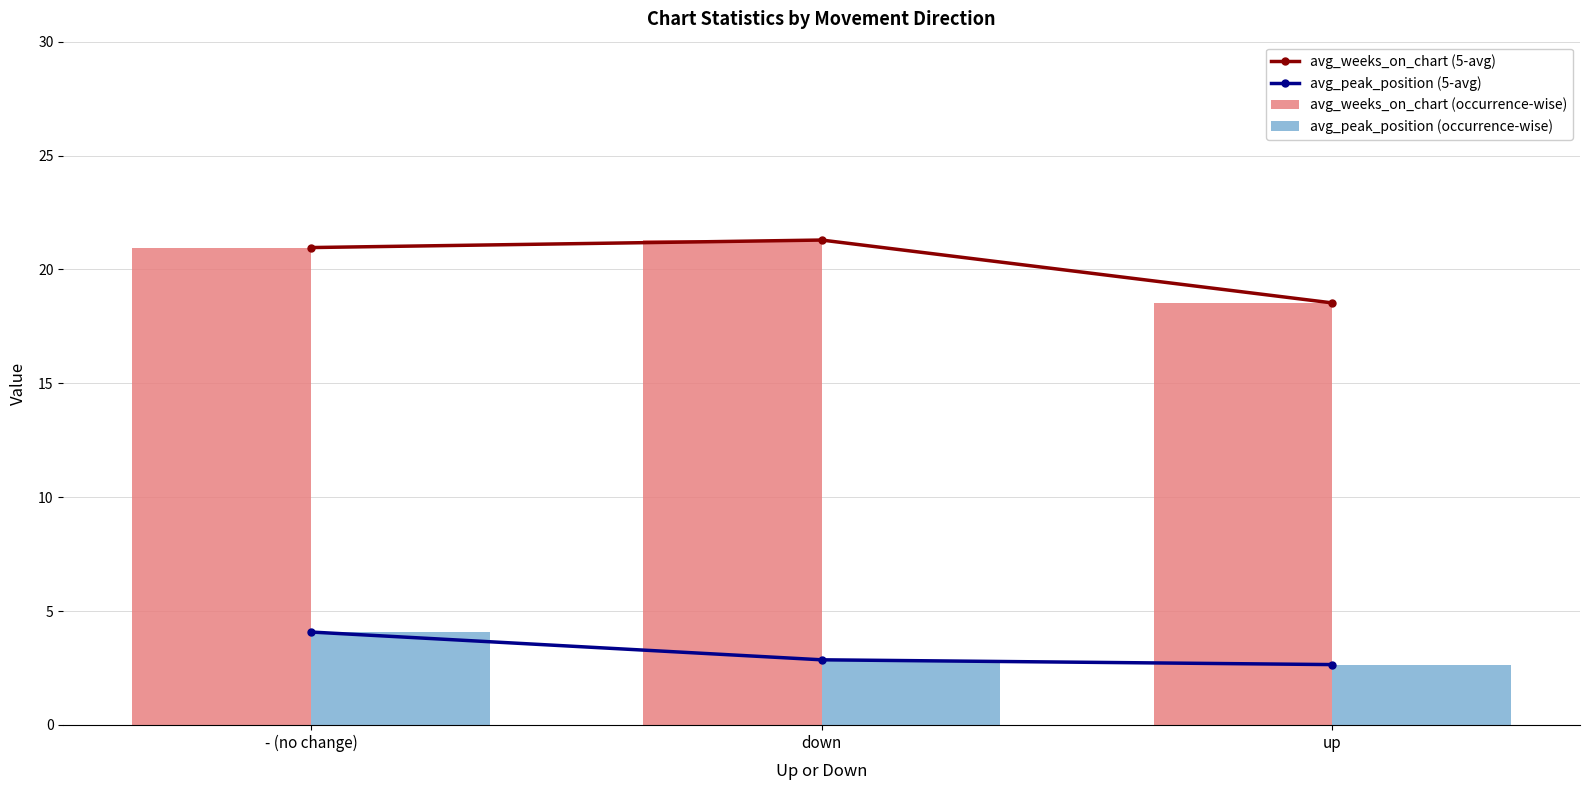

What are all the series names shown in the legend?

avg_weeks_on_chart (5-avg), avg_peak_position (5-avg), avg_weeks_on_chart (occurrence-wise), avg_peak_position (occurrence-wise)